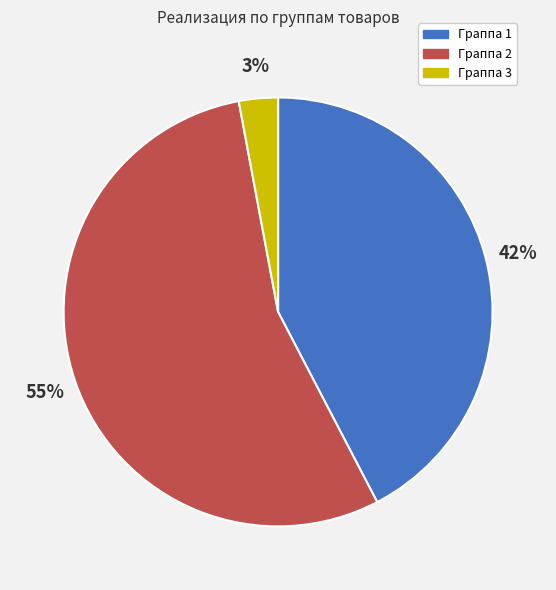

Is it true that Граппа 3 is 3% of the pie?

True